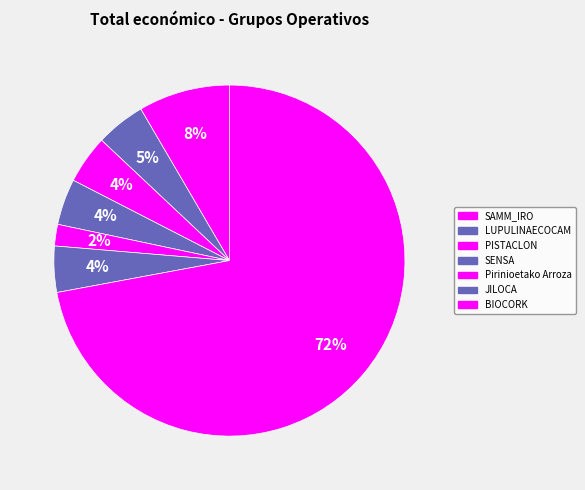

Count the number of slices in the pie.

7